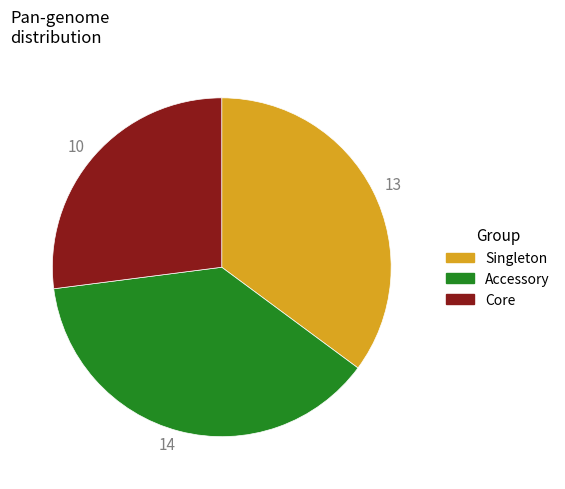

Approximately how many times larger is the value at Singleton compared to Accessory?

0.9